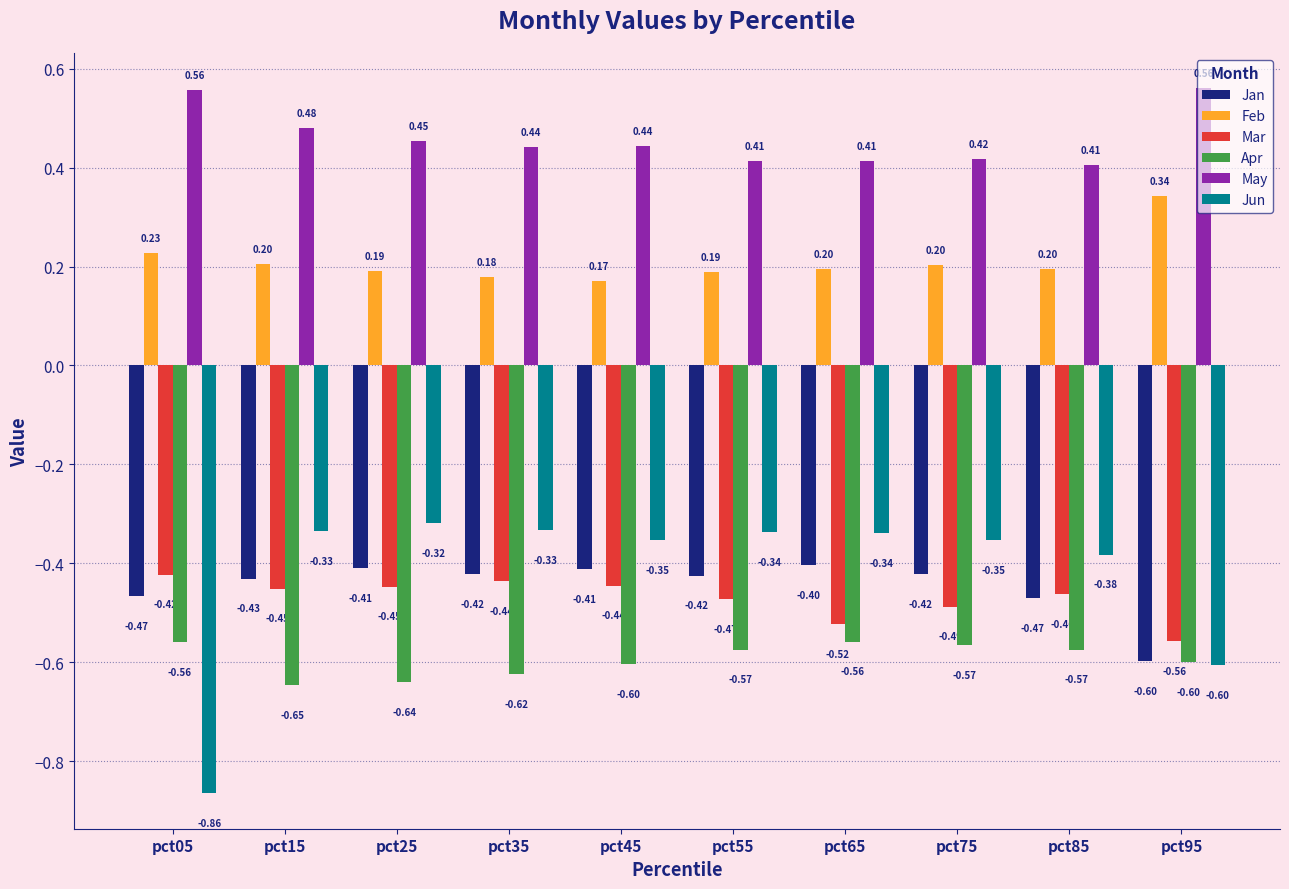

What are all the series names shown in the legend?

Jan, Feb, Mar, Apr, May, Jun